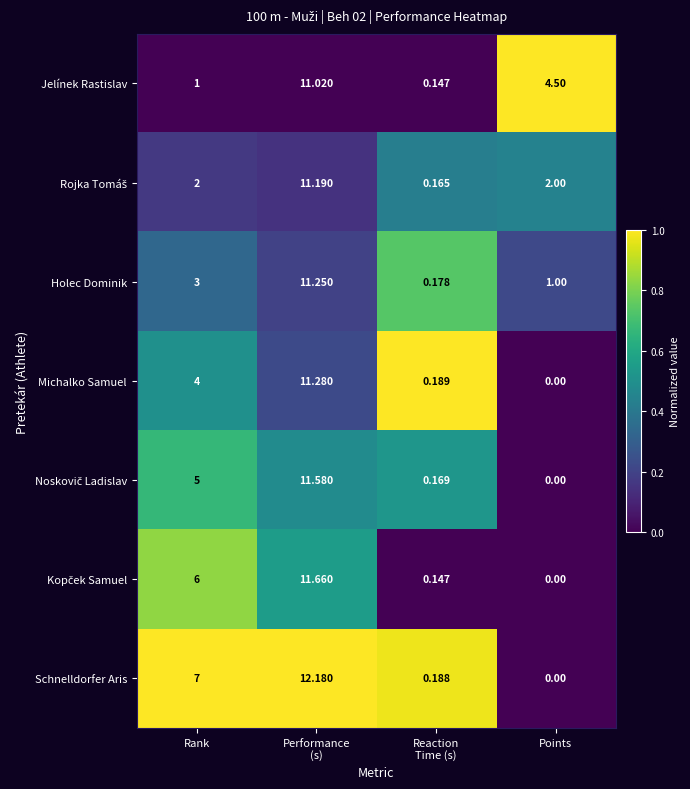

What is the maximum value shown in the chart?

12.2